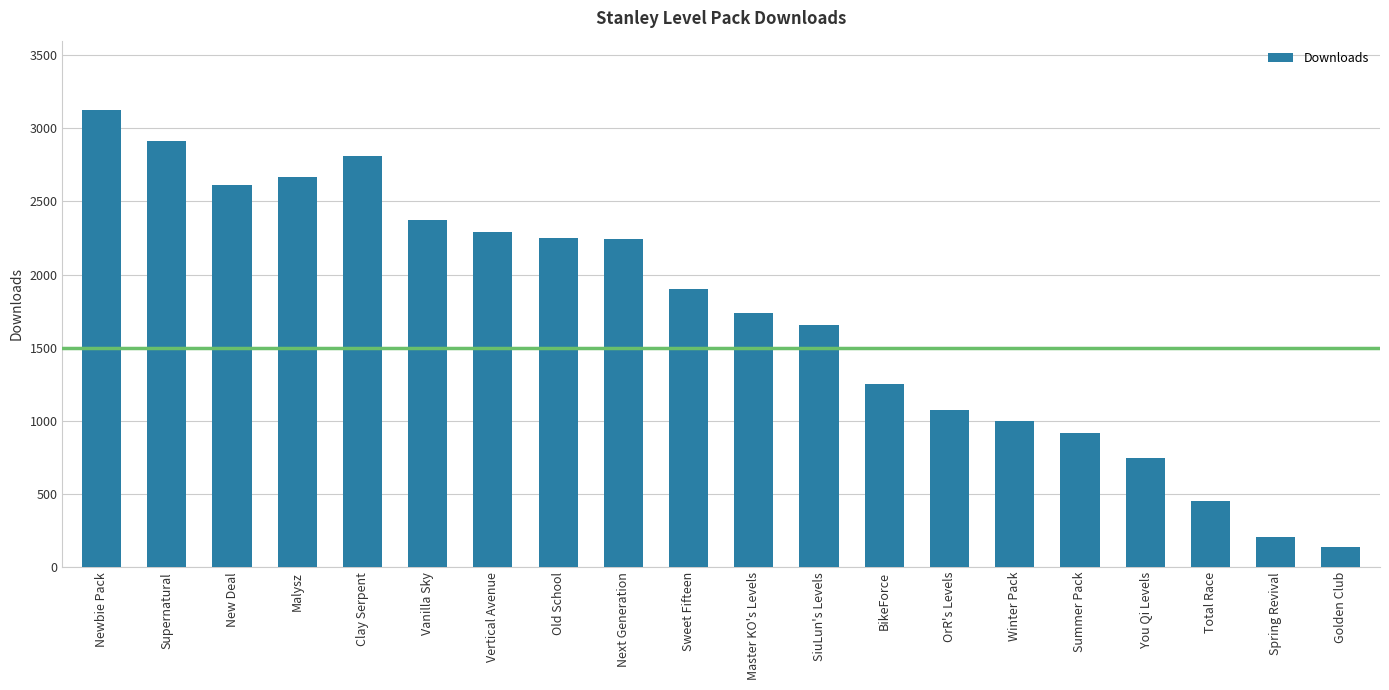

What is the minimum value shown in the chart?

138